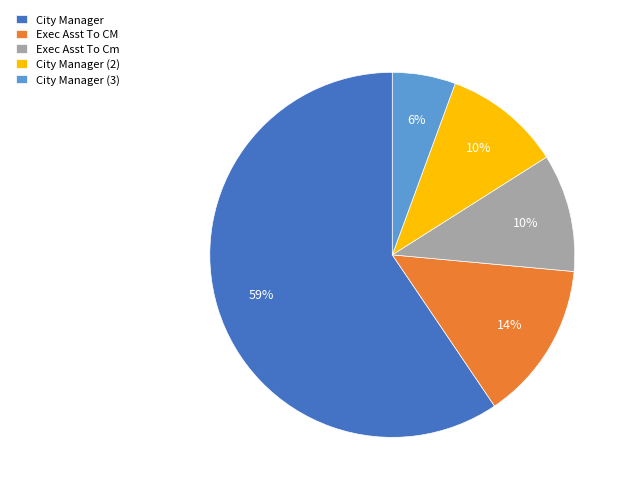

Which has a higher value, City Manager (2) or City Manager?

City Manager